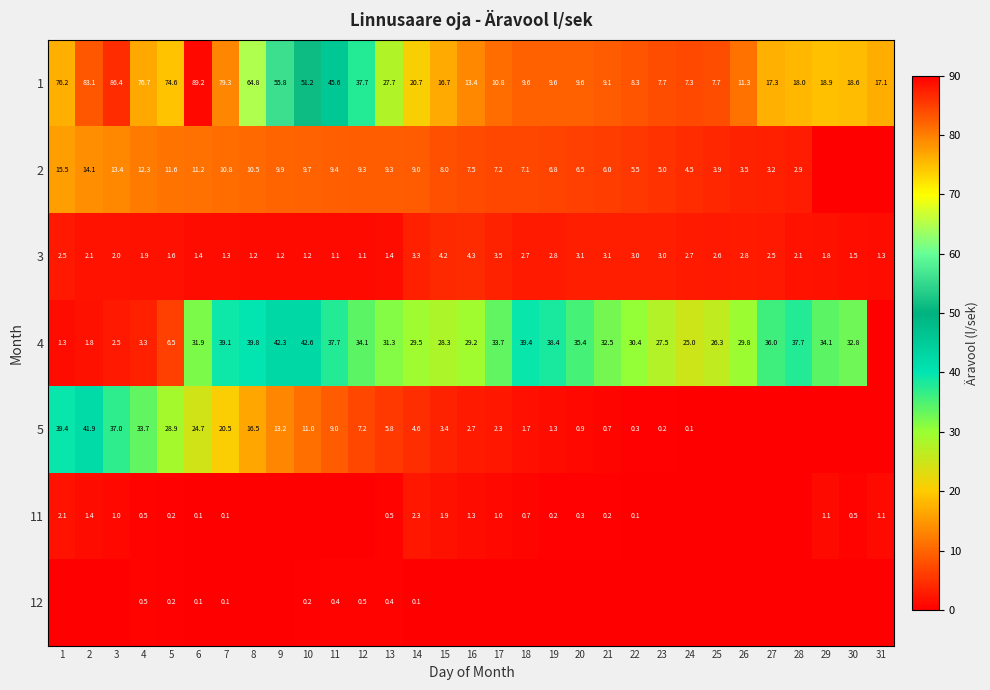

What is the sum of the 4 values at 5 and 1?

7.8